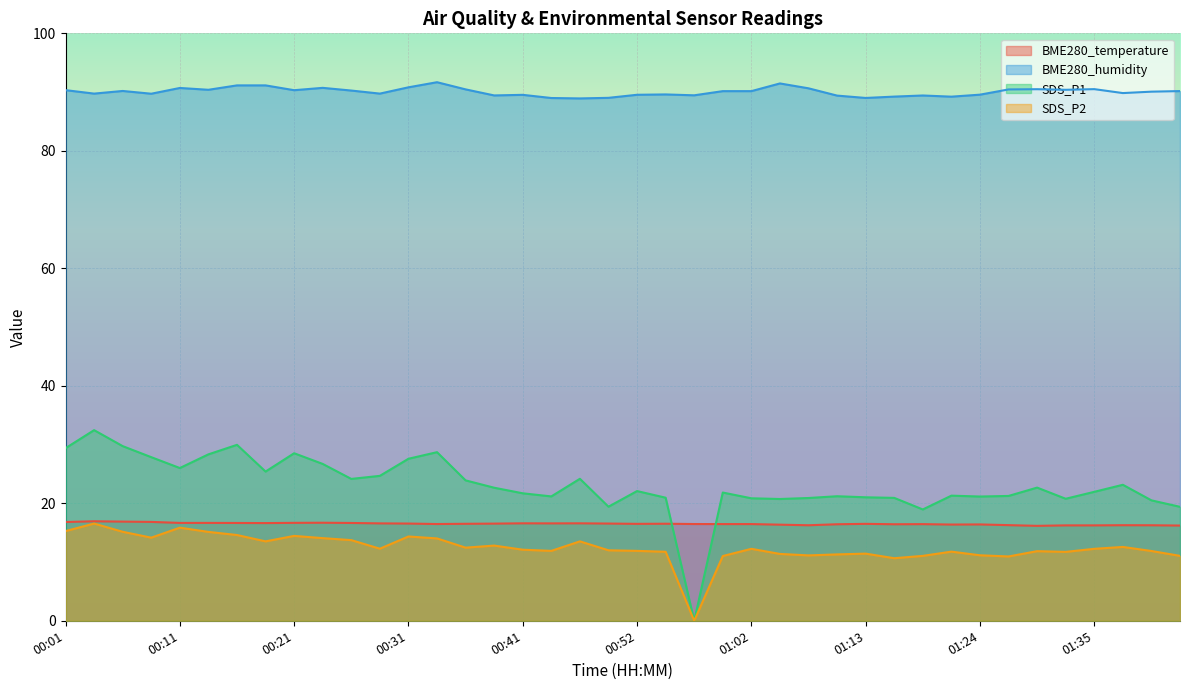

True or false: SDS_P2 and BME280_humidity intersect in this chart.

False